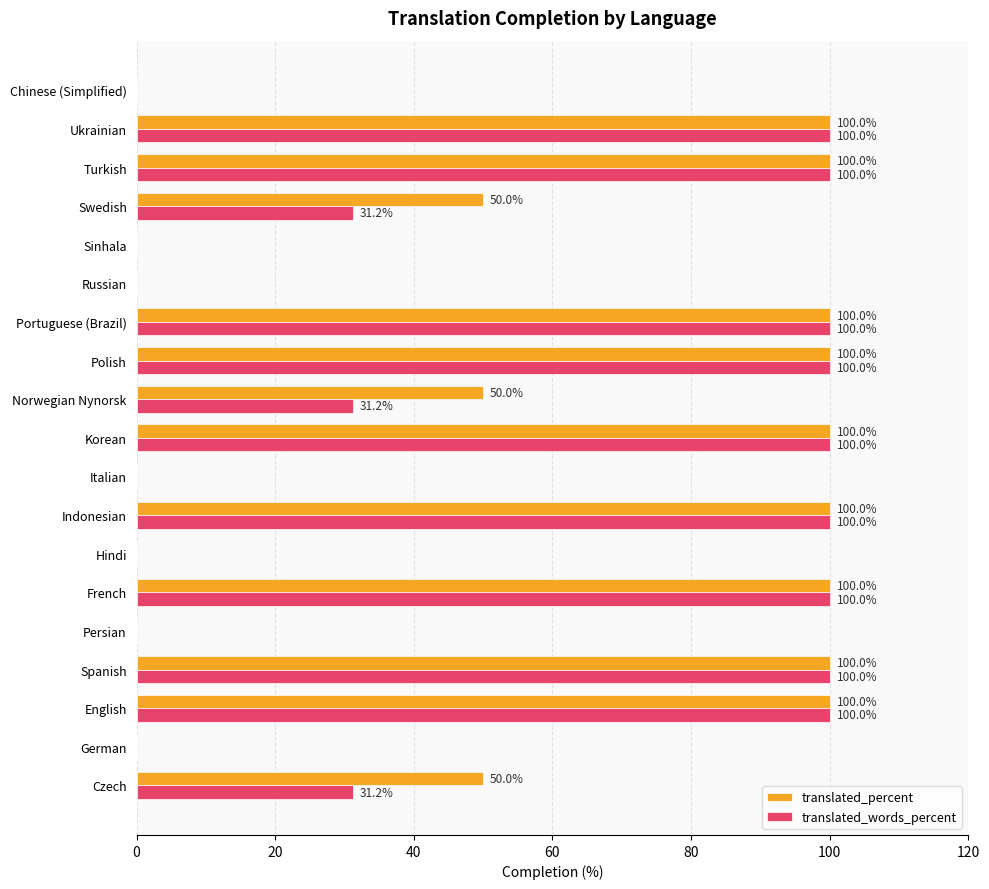

Is the value of translated_words_percent at Indonesian greater than the value of translated_percent at German?

Yes